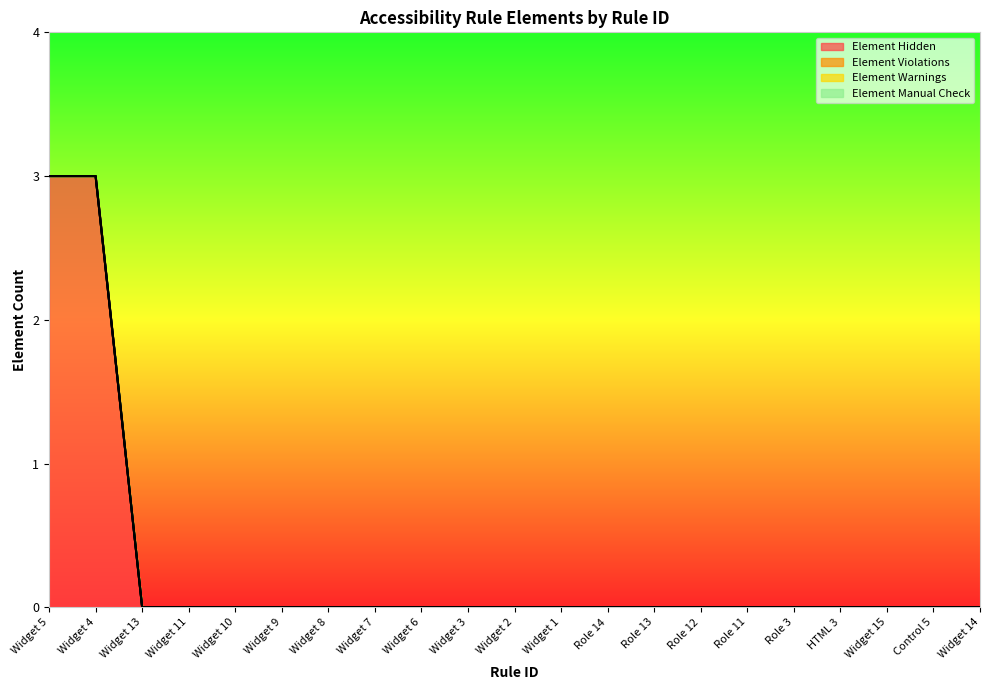

Between Widget 8 and Widget 2, which series saw the biggest shift?

Element Hidden